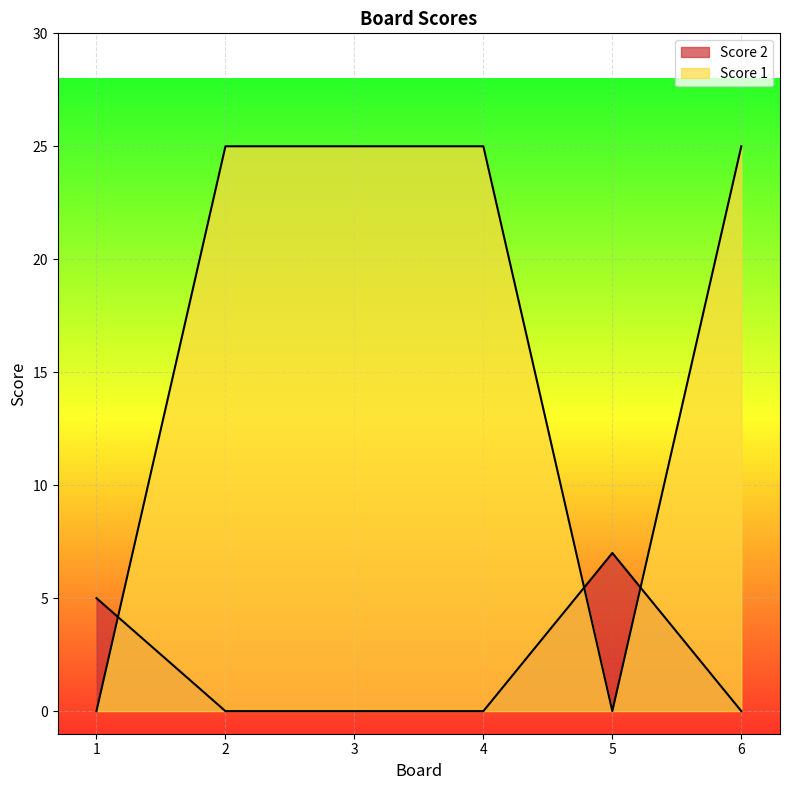

The Score 1 series shows 25 at 4. True or false?

True